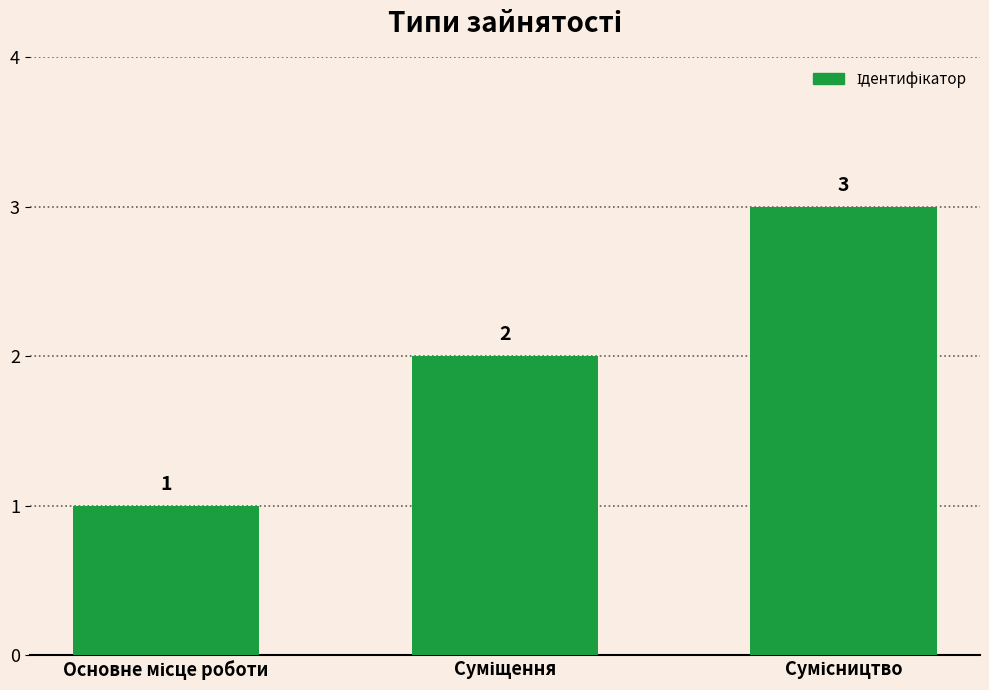

How many values are between 1 and 3?

3